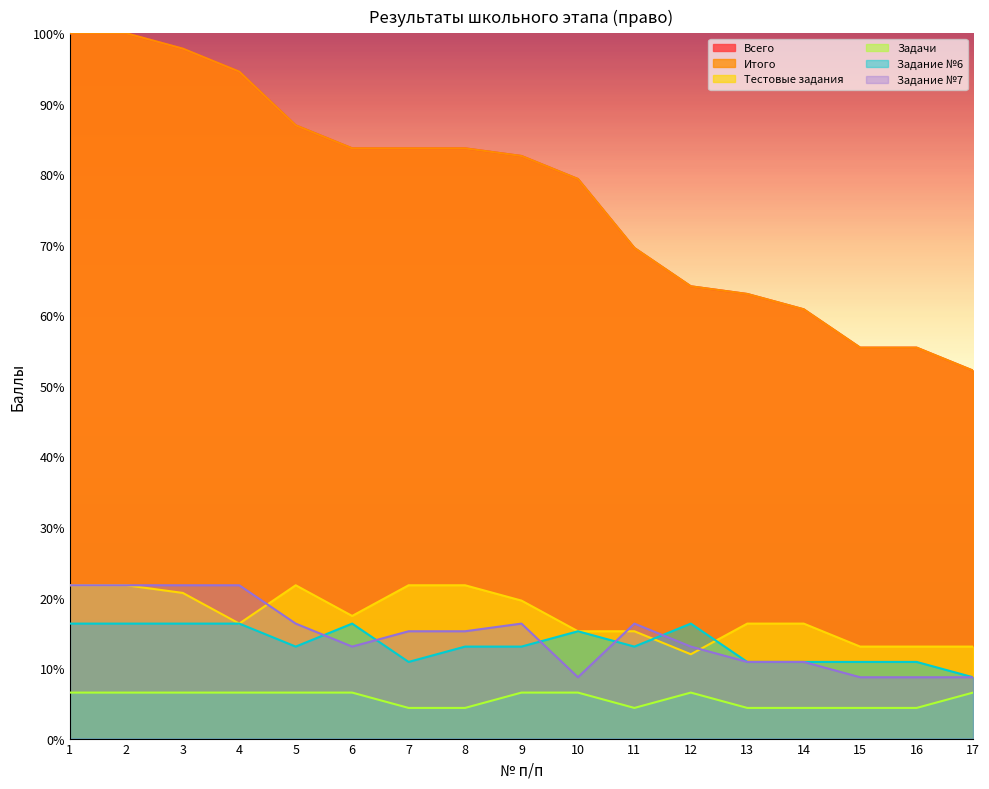

Is it true that Итого equals 21.6 at 10?

False